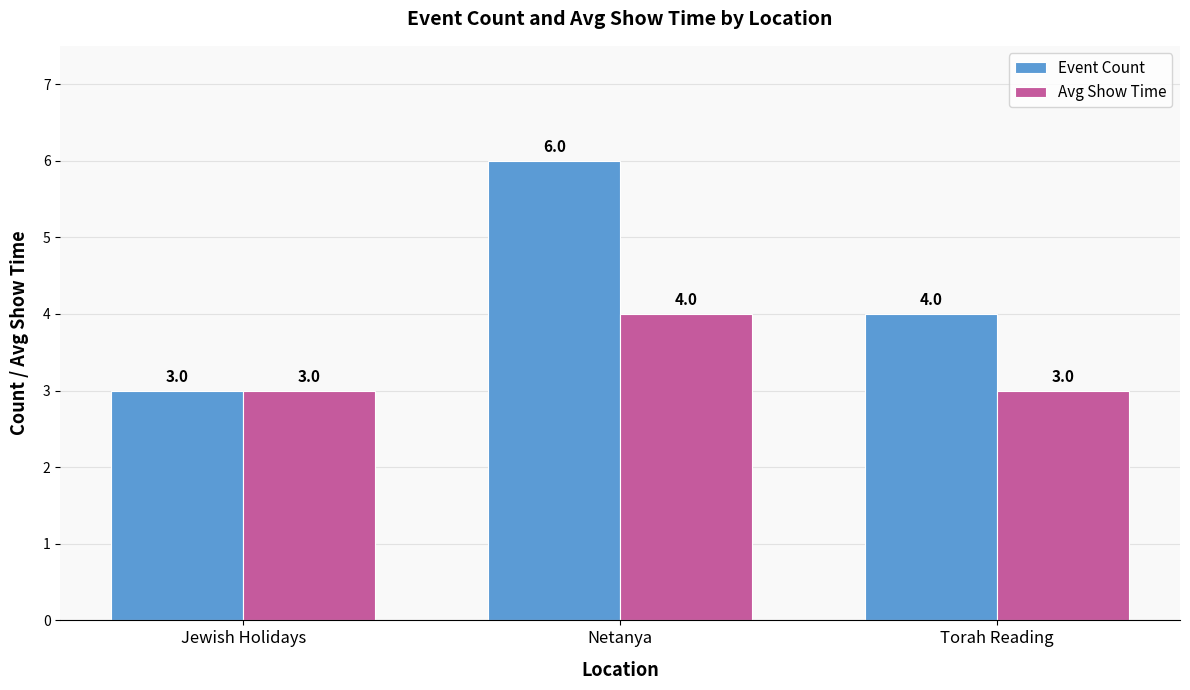

What are all the series names shown in the legend?

Event Count, Avg Show Time